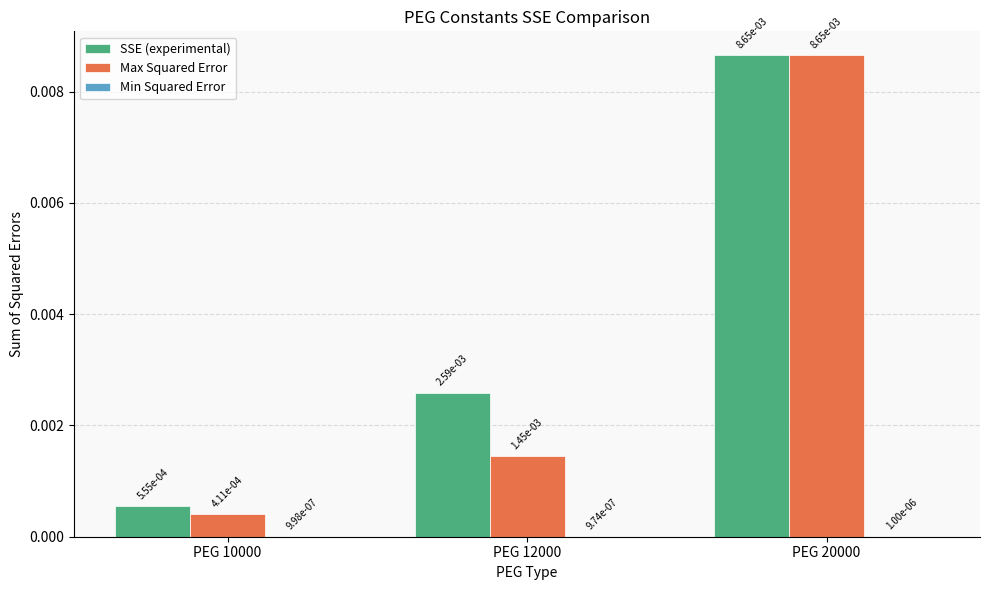

Reading right to left, what are all the values shown in this chart?

SSE (experimental): PEG 20000=0.0	PEG 12000=0.0	PEG 10000=0.0
Max Squared Error: PEG 20000=0.0	PEG 12000=0.0	PEG 10000=0.0
Min Squared Error: PEG 20000=0.0	PEG 12000=0.0	PEG 10000=0.0